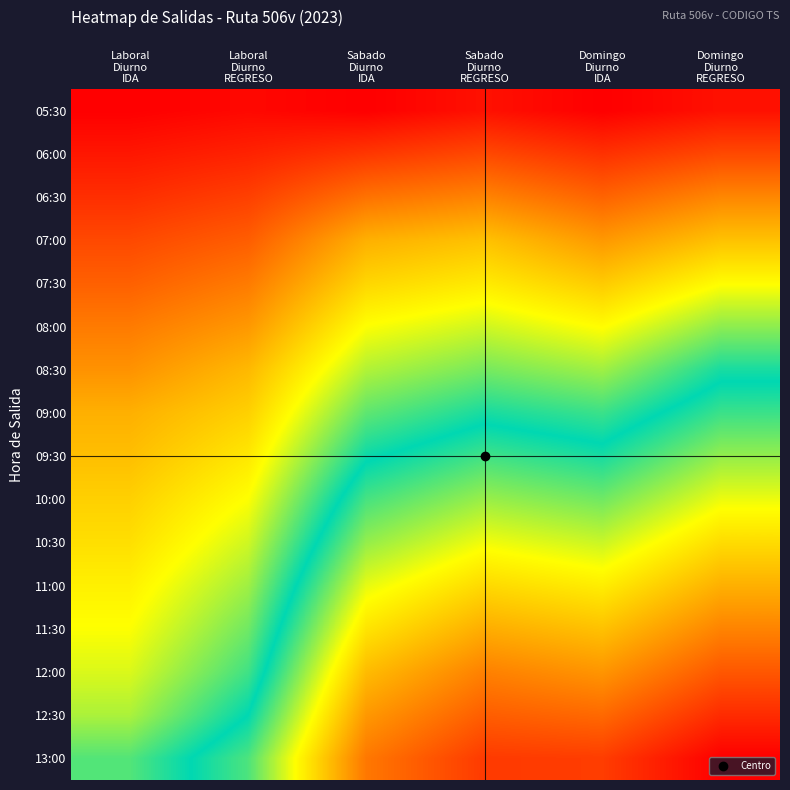

List the series in order of their peak value, lowest first.

05:30, 06:00, 06:30, 07:00, 07:30, 08:00, 08:30, 09:00, 09:30, 10:00, 10:30, 11:00, 11:30, 12:00, 12:30, 13:00